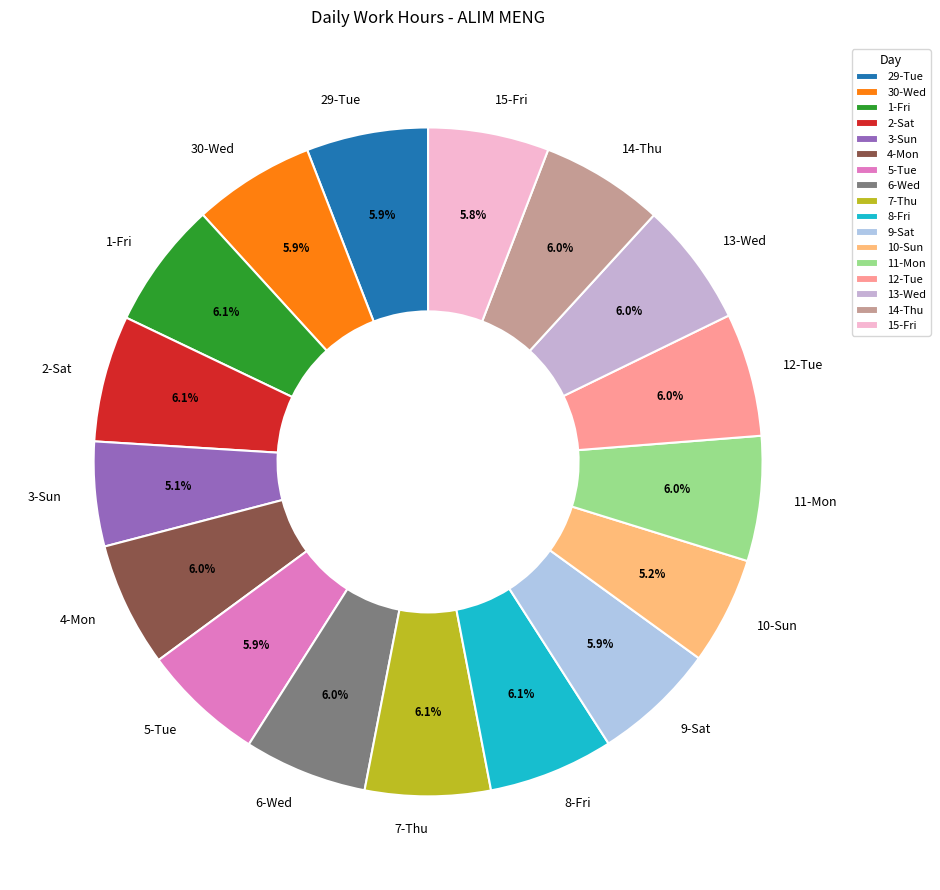

Approximately how many times larger is the value at 15-Fri compared to 8-Fri?

1.0